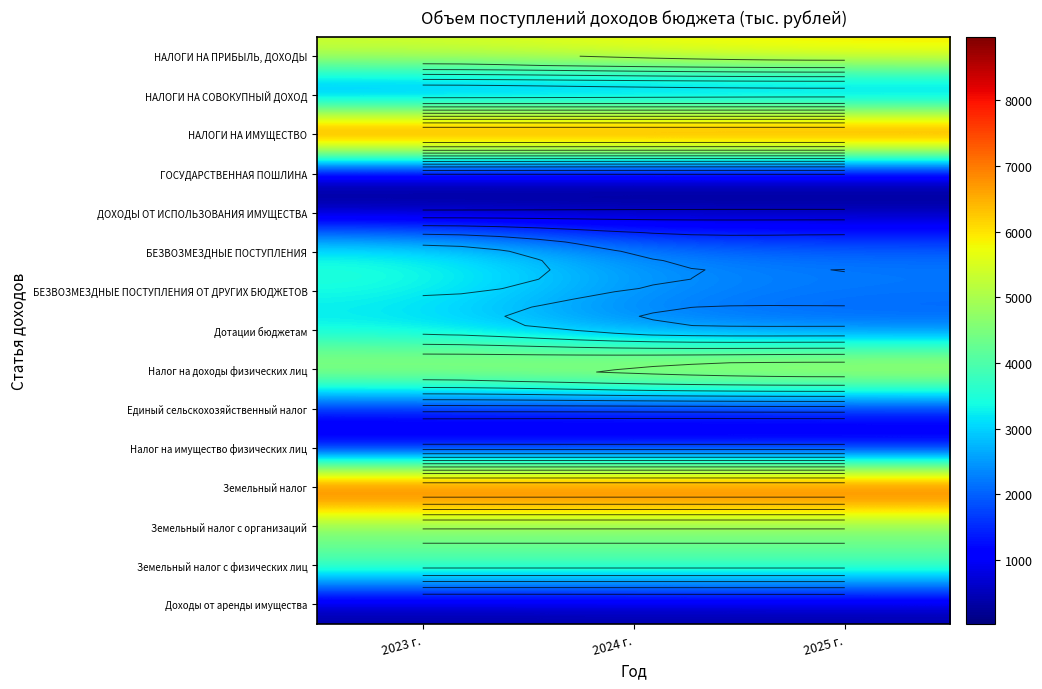

How many categories are shown in the chart?

3